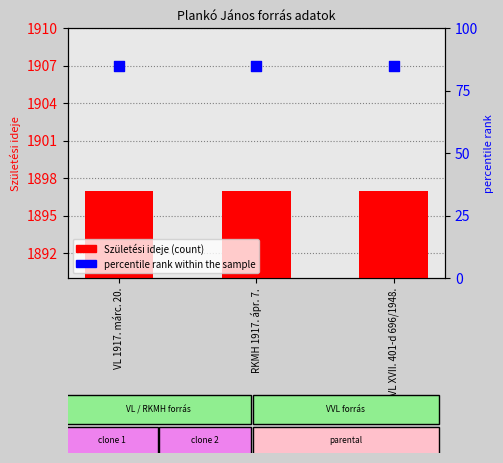

Which series has the largest total across all categories?

Születési ideje (count)